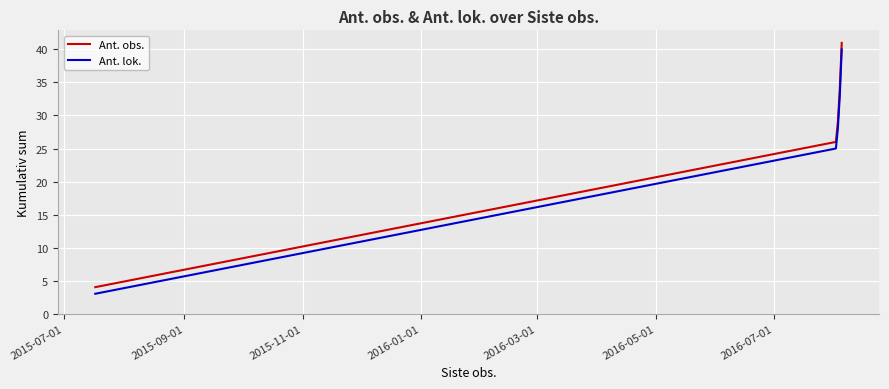

True or false: Ant. lok. and Ant. obs. cross at least once.

False